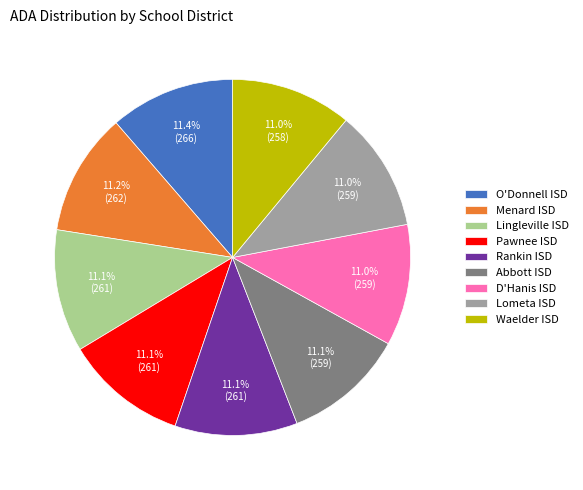

Is Lingleville ISD the majority of the pie?

No